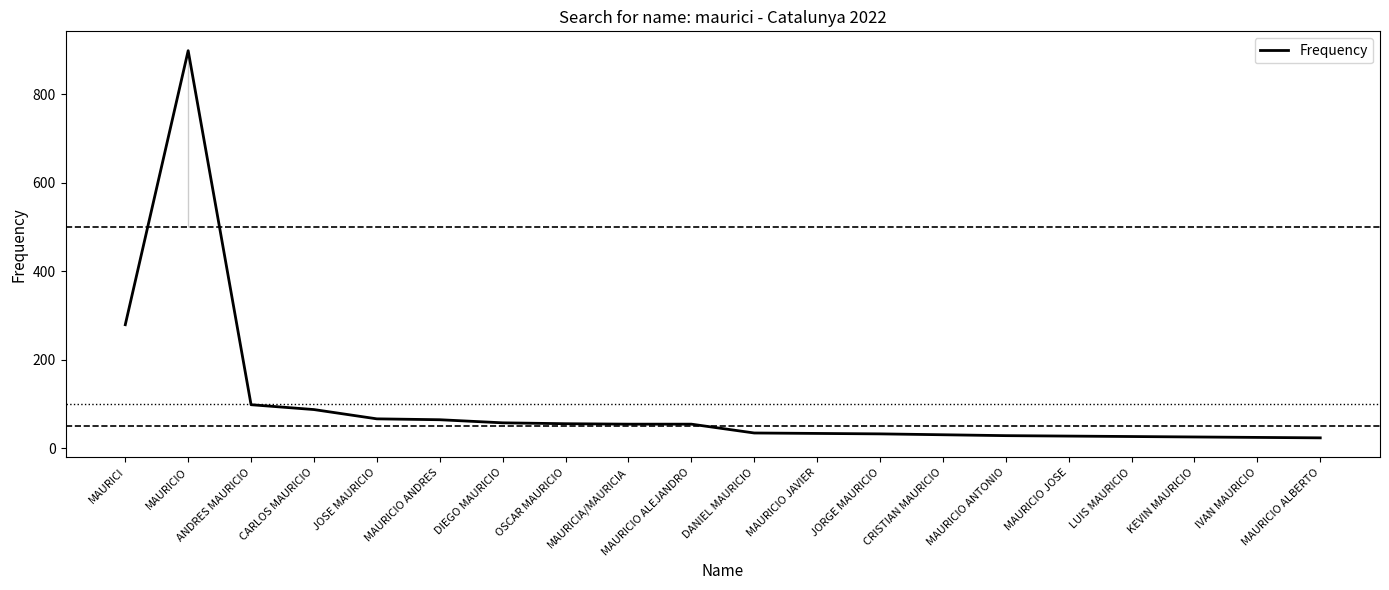

Is it true that the value at DANIEL MAURICIO is 34?

True